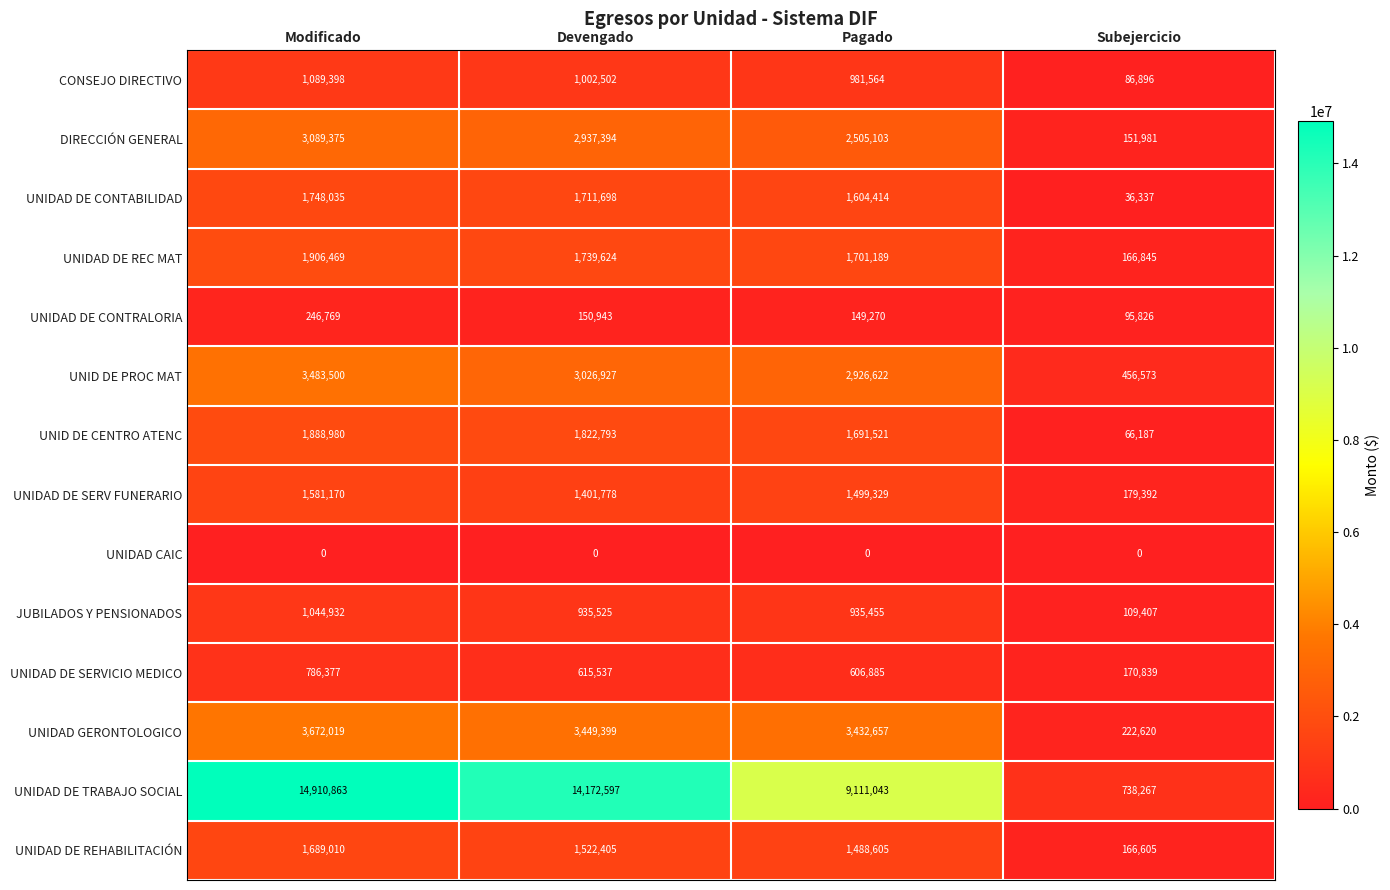

Rank the series by their maximum value, from highest to lowest.

UNIDAD DE TRABAJO SOCIAL, UNIDAD GERONTOLOGICO, UNID DE PROC MAT, DIRECCIÓN GENERAL, UNIDAD DE REC MAT, UNID DE CENTRO ATENC, UNIDAD DE CONTABILIDAD, UNIDAD DE REHABILITACIÓN, UNIDAD DE SERV FUNERARIO, CONSEJO DIRECTIVO, JUBILADOS Y PENSIONADOS, UNIDAD DE SERVICIO MEDICO, UNIDAD DE CONTRALORIA, UNIDAD CAIC